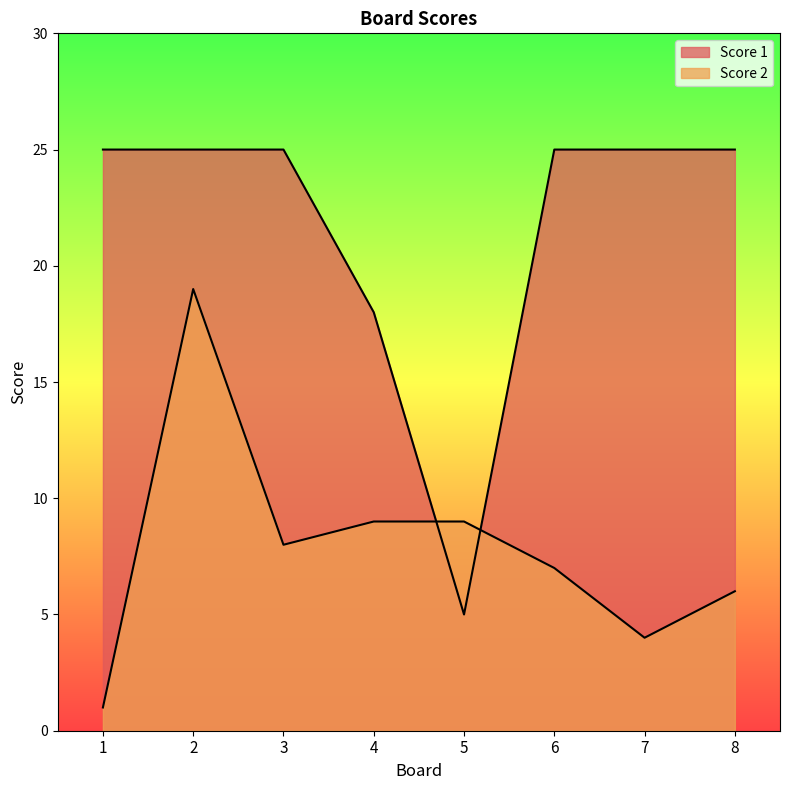

After their last crossing, which series has the higher values: Score 1 or Score 2?

Score 1